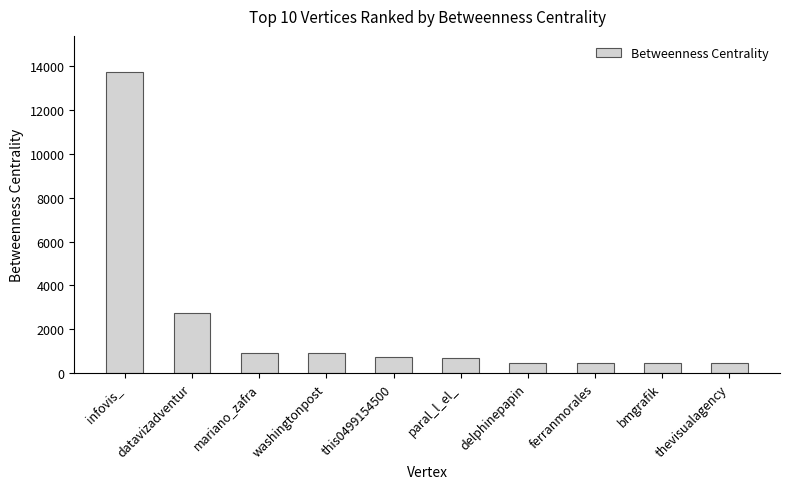

Are the bars horizontal?

No